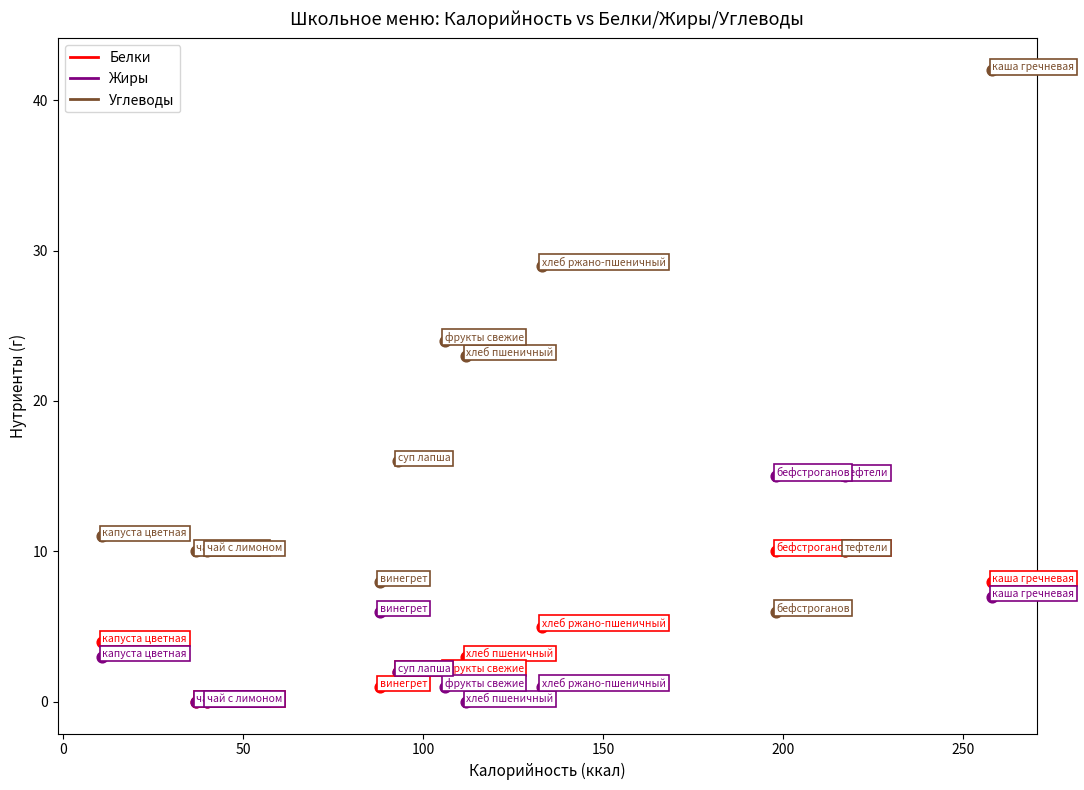

Across all series, what Y value is closest to 21?

23